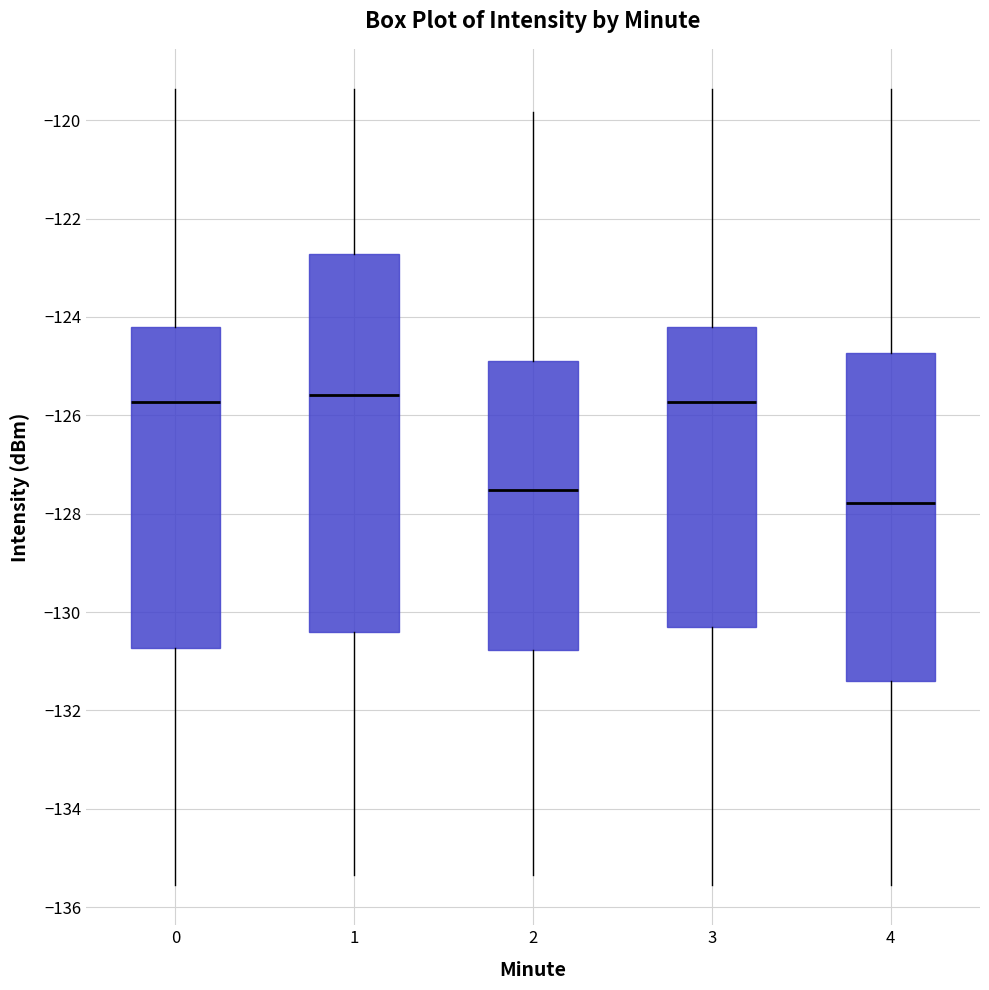

Where is the lower edge of the box at x = 4 on the y-axis? The values are not printed on the chart, so give them approximately, as read against the axis.

-131.4